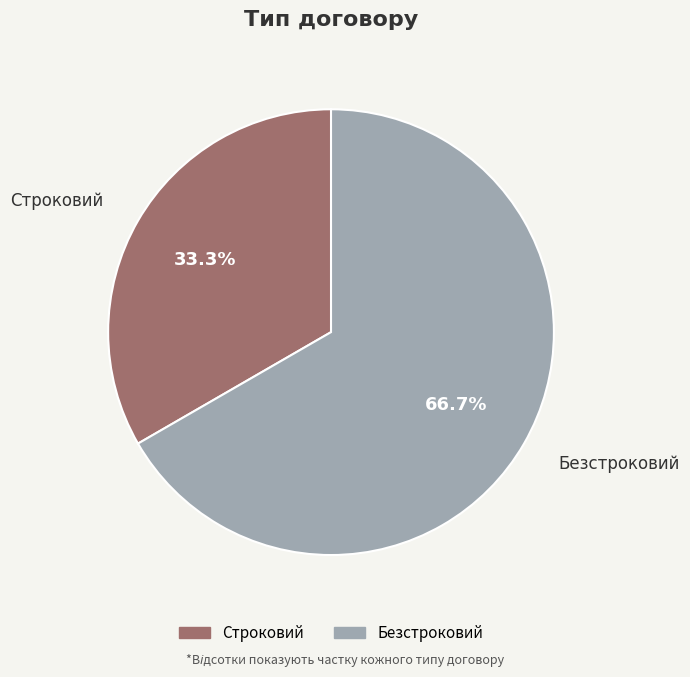

To the nearest percent, what is the average slice percentage?

50%